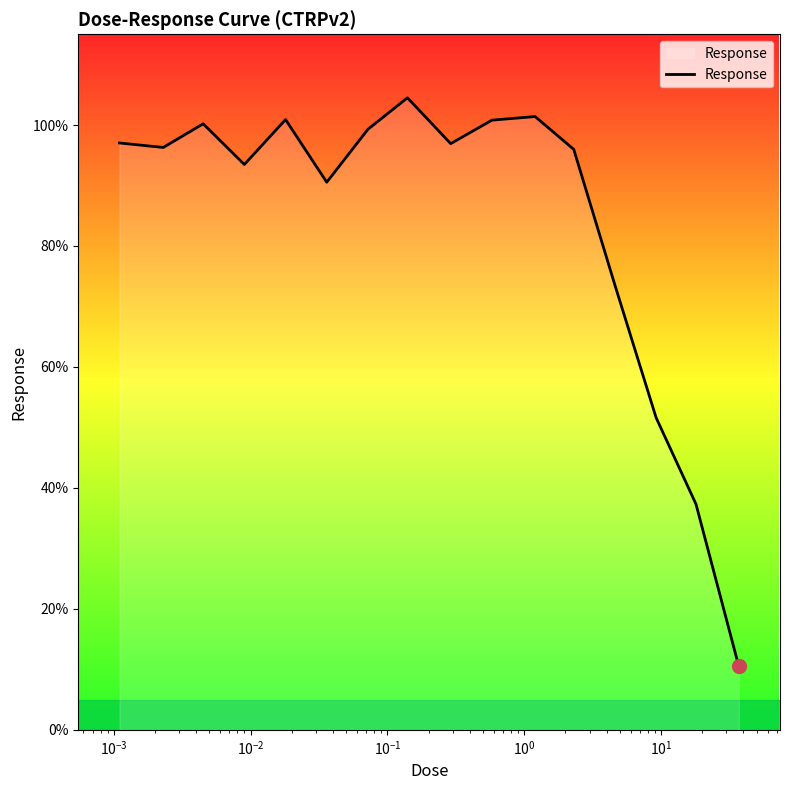

What is the minimum value shown in the chart?

10.5